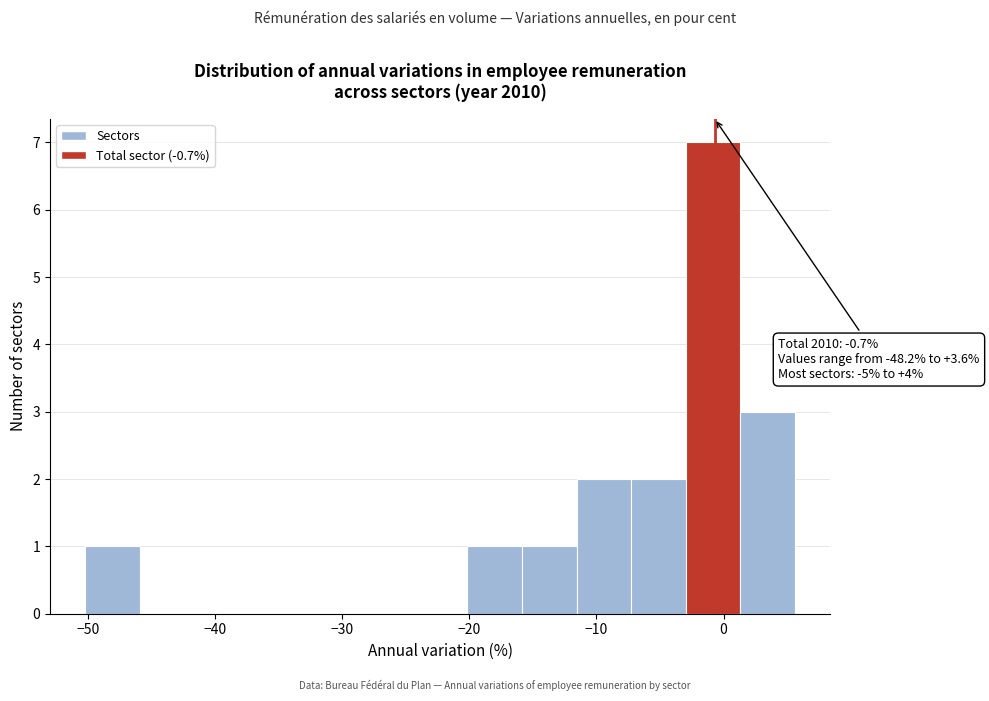

Over which range of the x-axis is the bar tallest?

-3 to 1